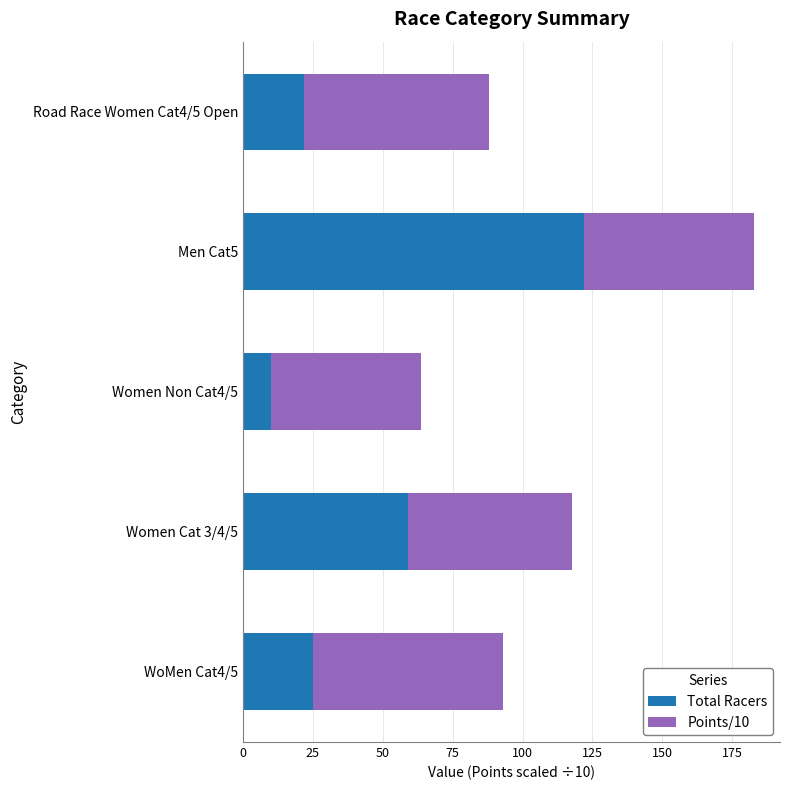

Rank the categories by Total Racers value from highest to lowest.

Men Cat5, Women Cat 3/4/5, WoMen Cat4/5, Road Race Women Cat4/5 Open, Women Non Cat4/5